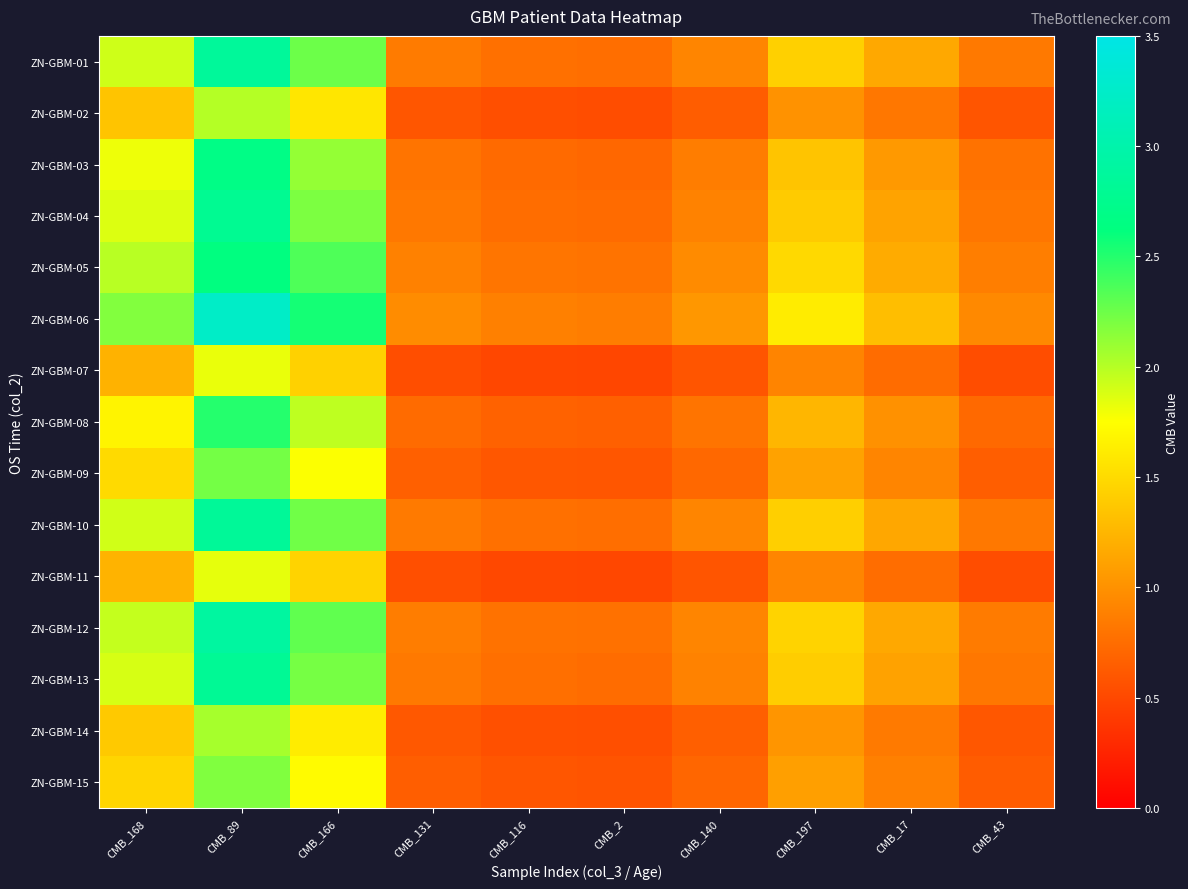

What is the total value across all series at CMB_116?

10.3